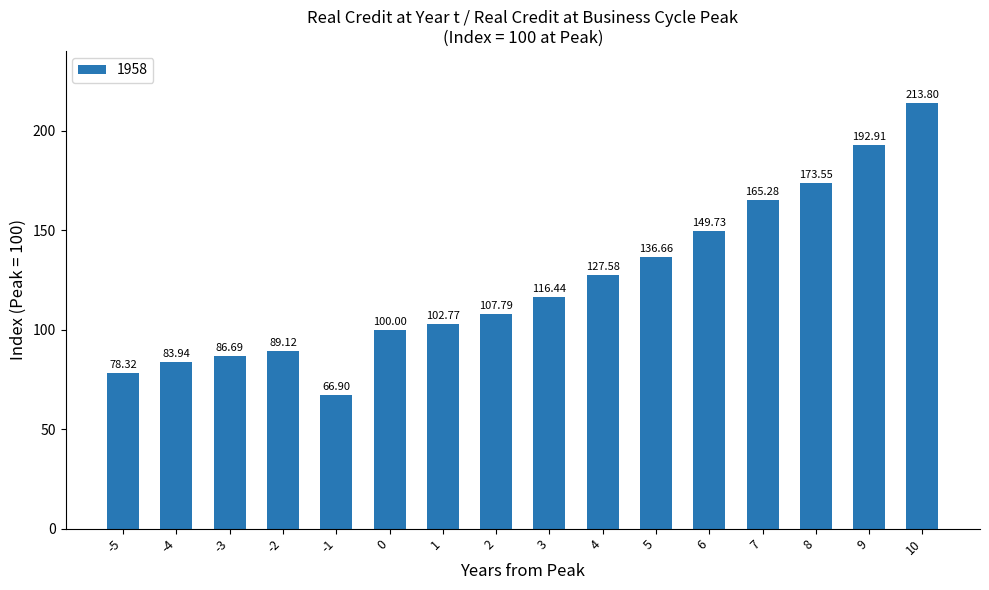

List the labels in order of value, largest first.

10, 9, 8, 7, 6, 5, 4, 3, 2, 1, 0, -2, -3, -4, -5, -1